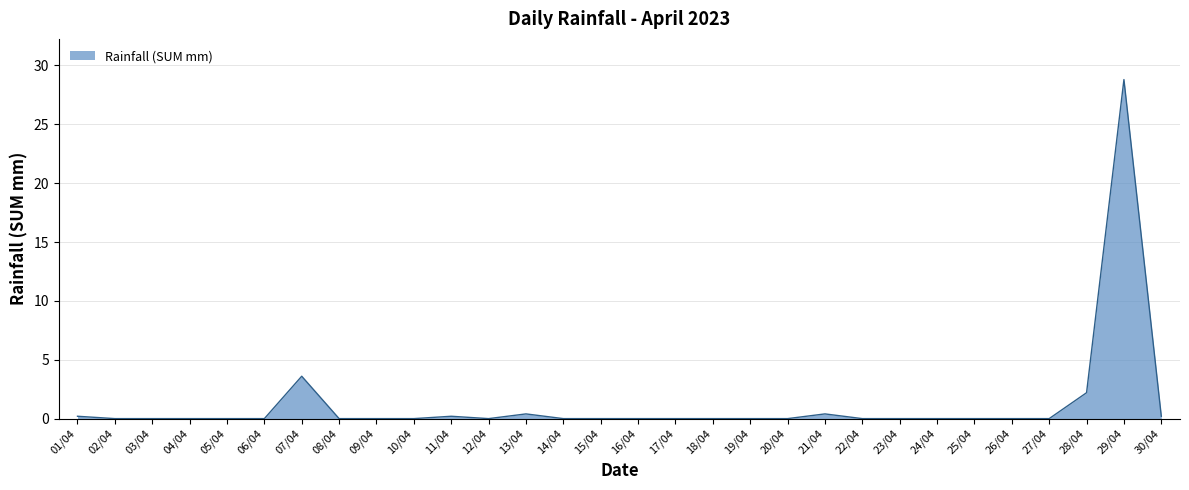

True or false: the data shows 0.0 at 23/04.

True